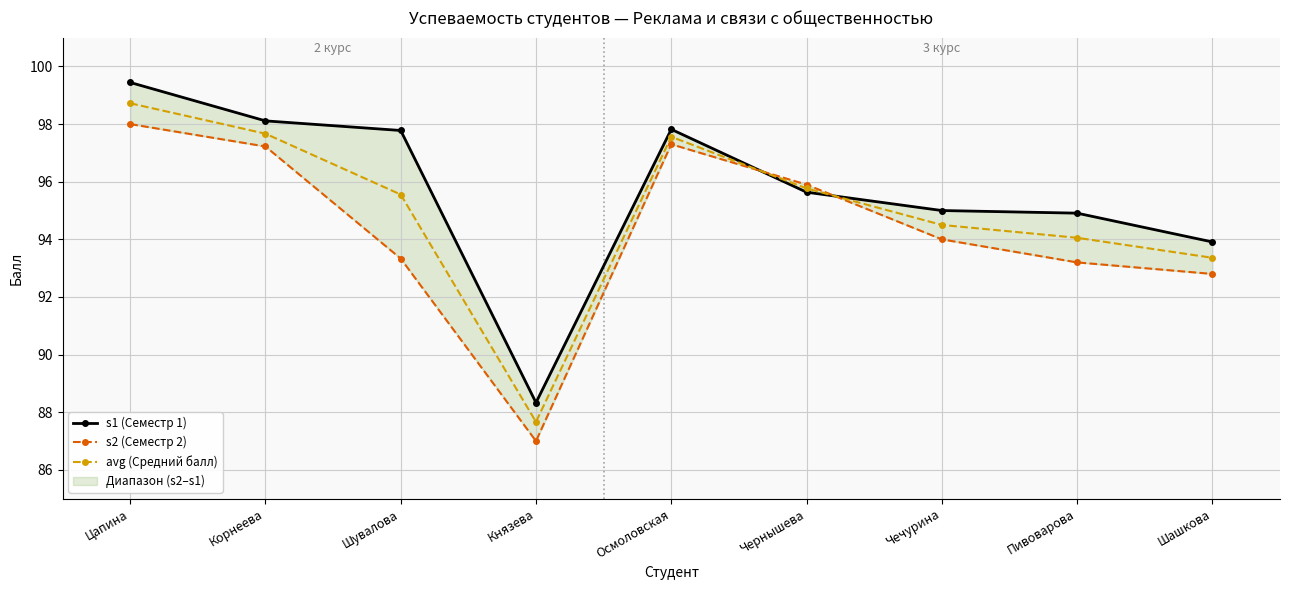

What is the difference between the second highest and minimum values in the s1 (Семестр 1) series?

9.8